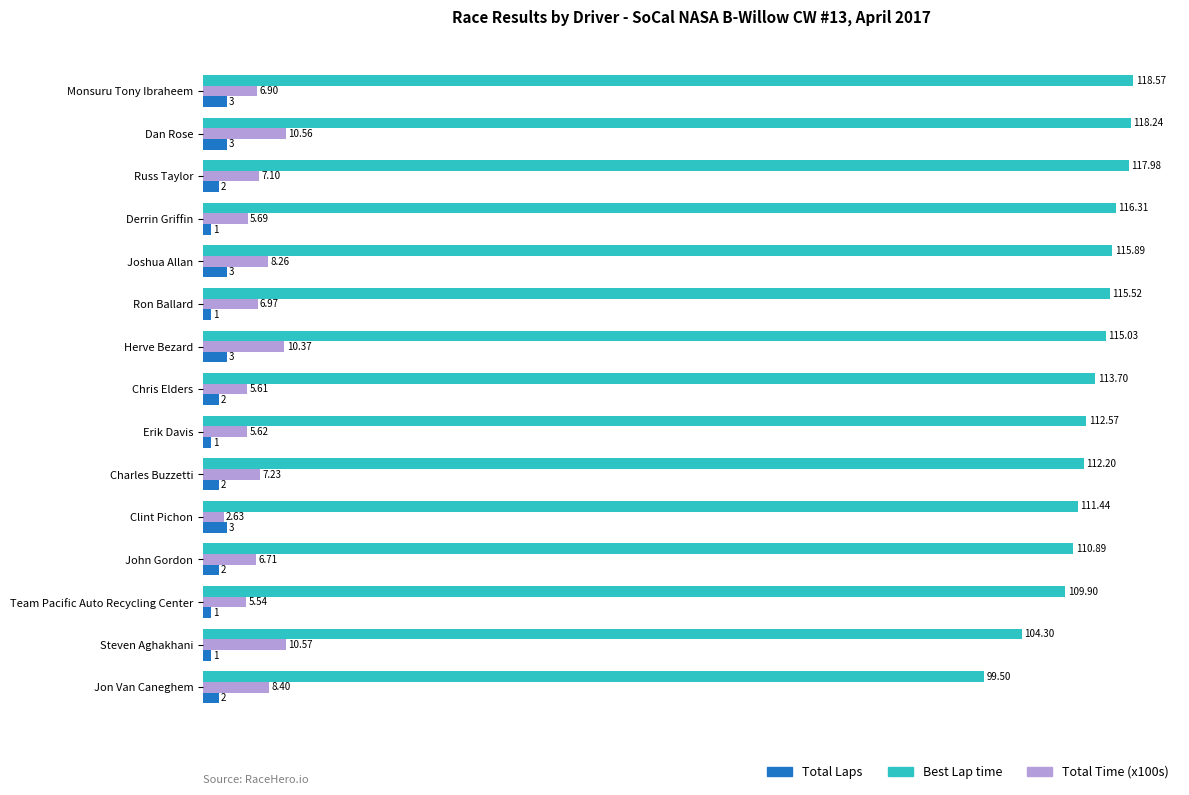

What is the sum of the Total Laps values at Clint Pichon and Derrin Griffin?

4.0